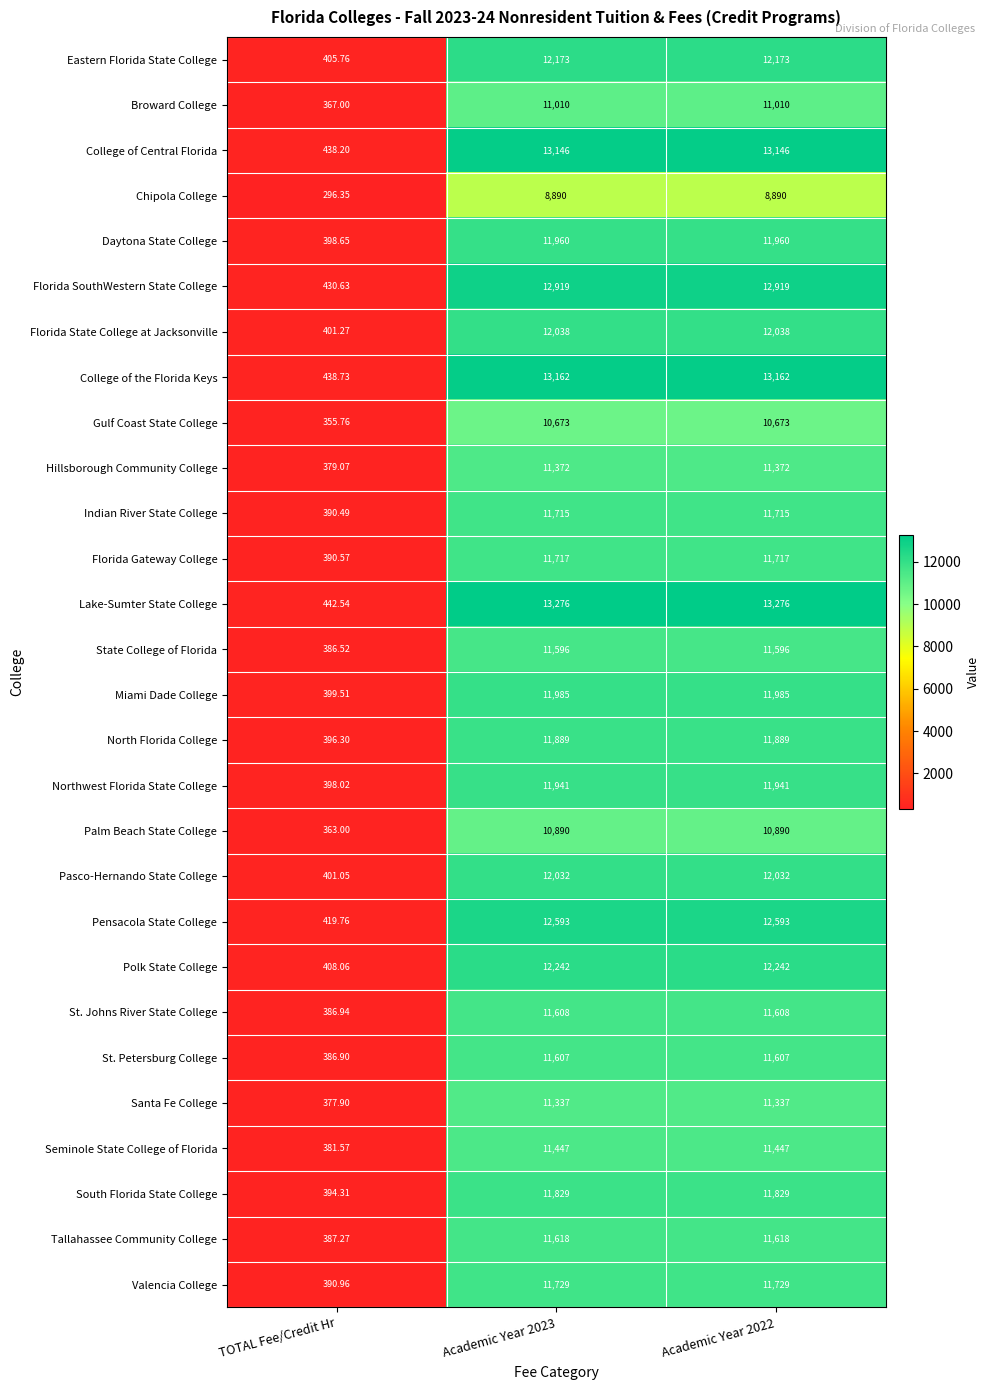

At which label does Hillsborough Community College reach its minimum?

TOTAL Fee/Credit Hr